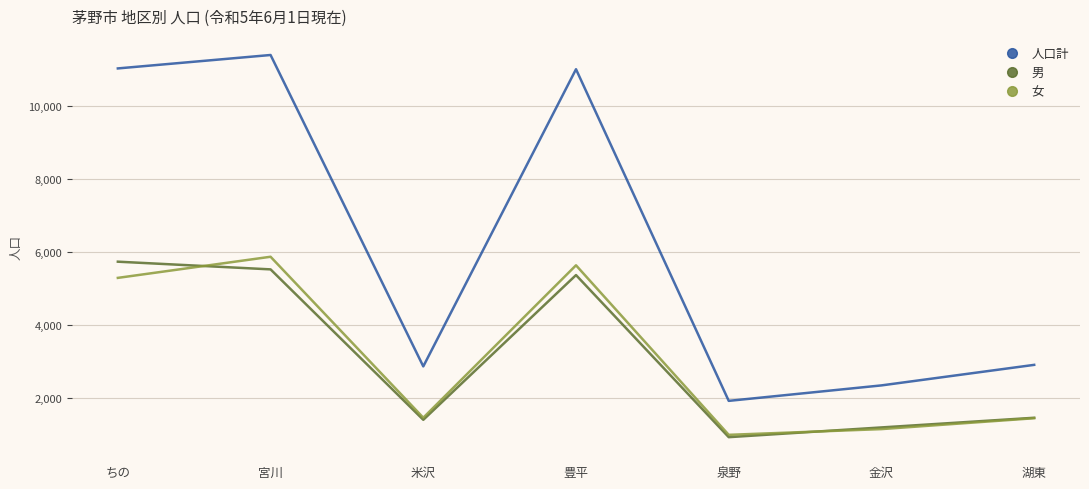

What is the approximate value of 男 at 金沢, to the nearest 100?

1200